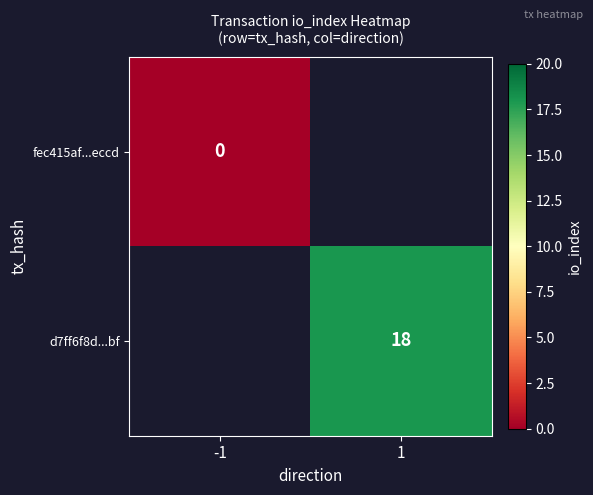

Which has a higher value, -1 or 1?

1